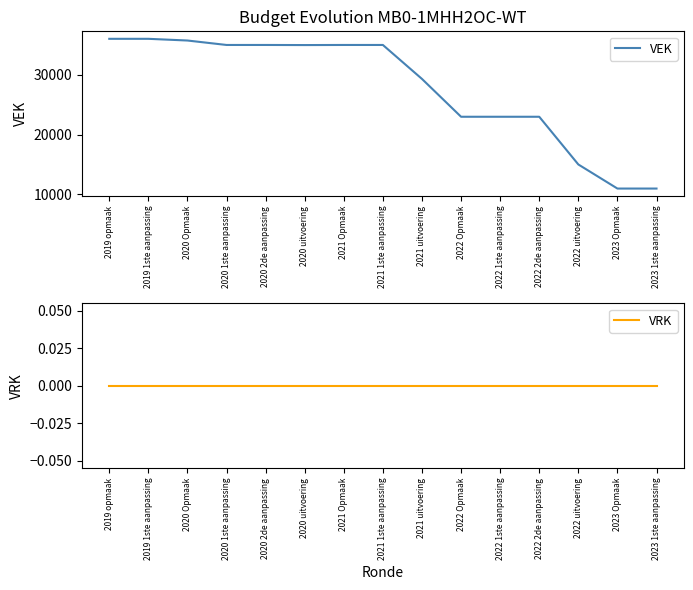

Reading left to right, extract all data points from this chart.

VEK: 36000	36000	35716	34973	34973	34956	34973	34973	29295	22973	22973	22973	15000	10973	10973
VRK: 0	0	0	0	0	0	0	0	0	0	0	0	0	0	0